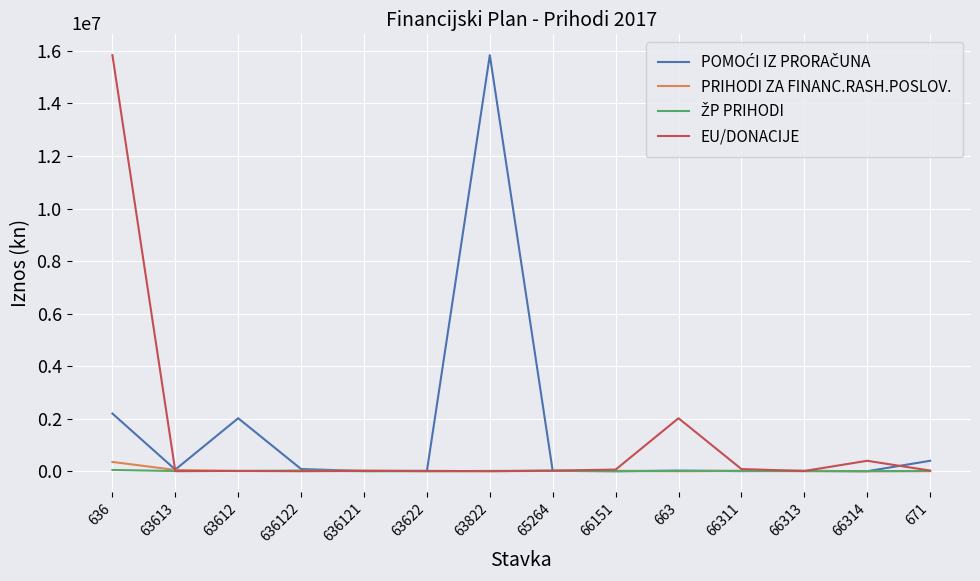

At which category is the sum across all series the highest?

636